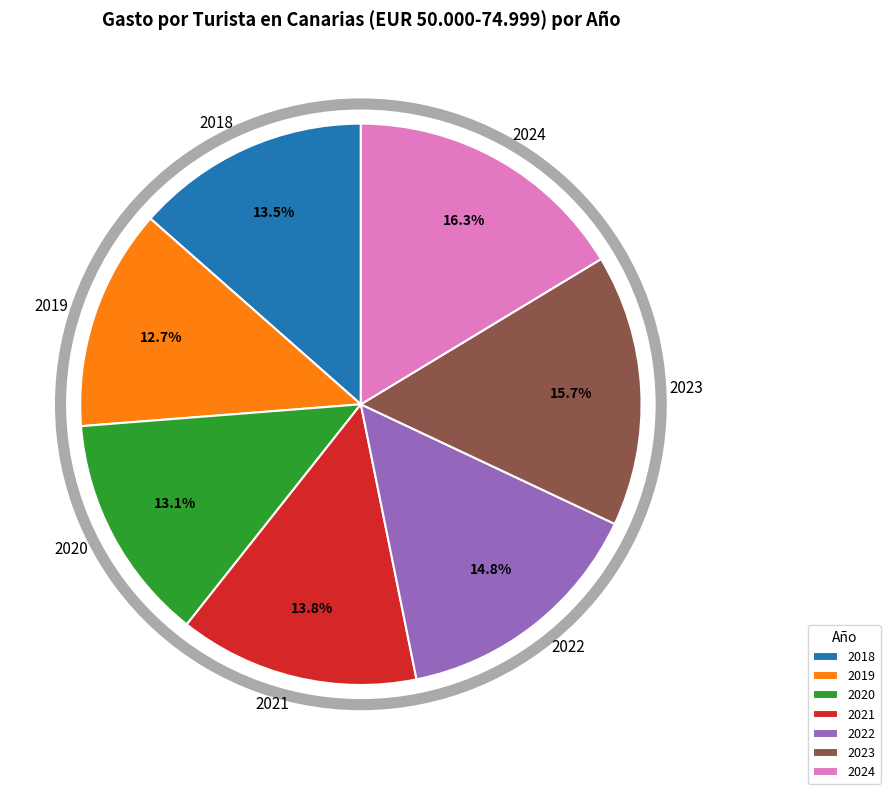

Is the sum of 2024 and 2022 greater than half?

No